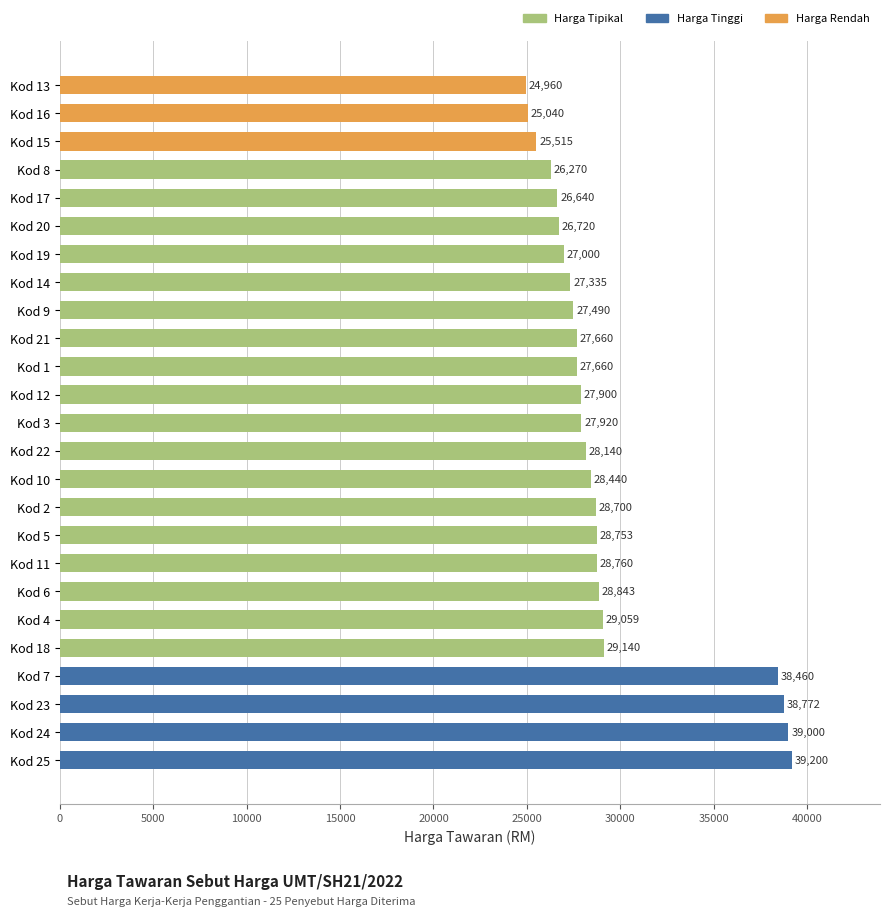

Does the chart contain stacked bars?

No